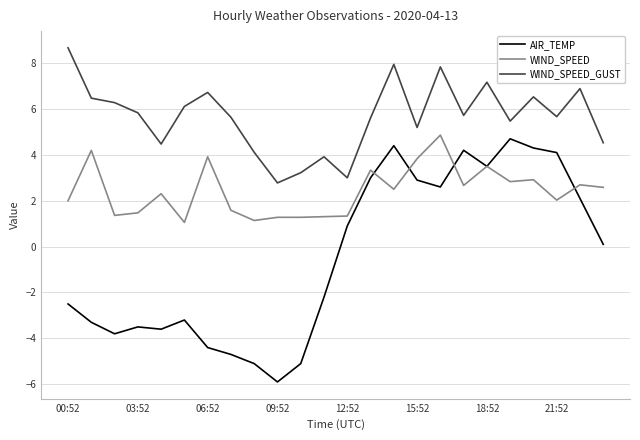

True or false: WIND_SPEED has more than 1 interior local peaks.

True